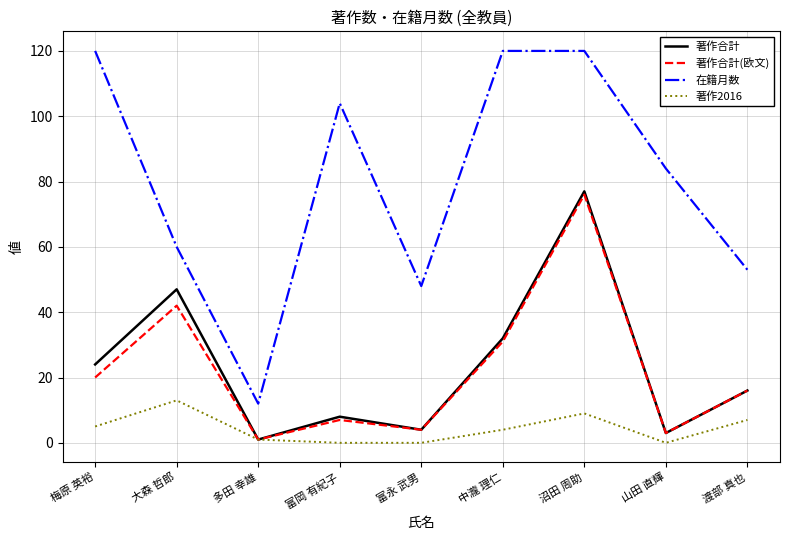

True or false: 著作2016 has a value of 7 at 渡部 真也.

True